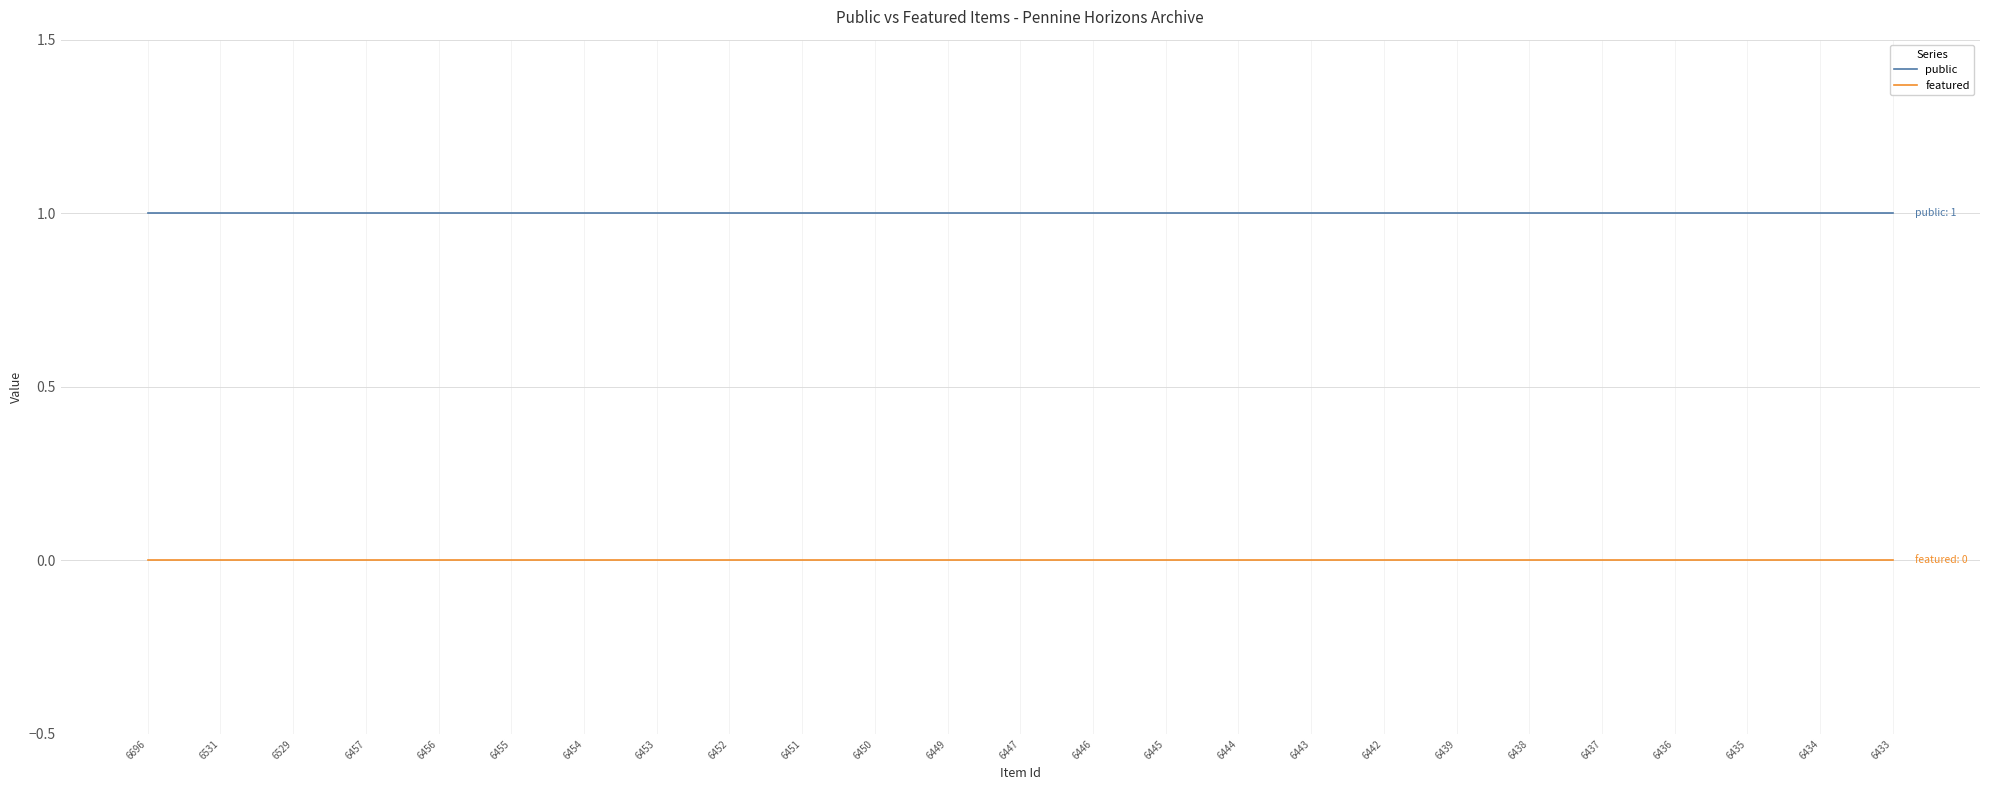

Reading left to right, what are all the values shown in this chart?

public: 1	1	1	1	1	1	1	1	1	1	1	1	1	1	1	1	1	1	1	1	1	1	1	1	1
featured: 0	0	0	0	0	0	0	0	0	0	0	0	0	0	0	0	0	0	0	0	0	0	0	0	0